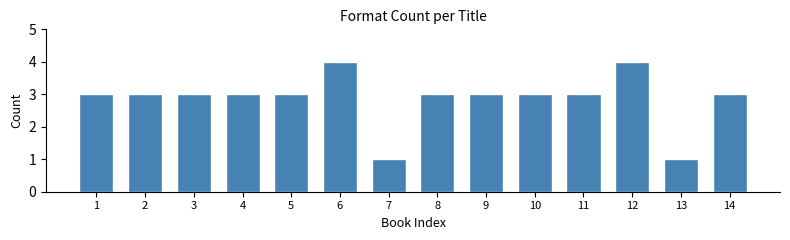

Reading left to right, what are all the values shown in this chart?

3	3	3	3	3	4	1	3	3	3	3	4	1	3